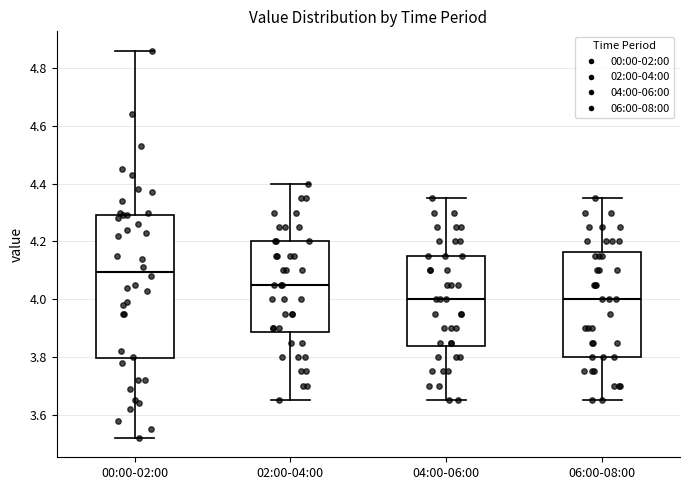

Where is the upper edge of the box for 04:00-06:00 on the y-axis? The values are not printed on the chart, so give them approximately, as read against the axis.

4.16